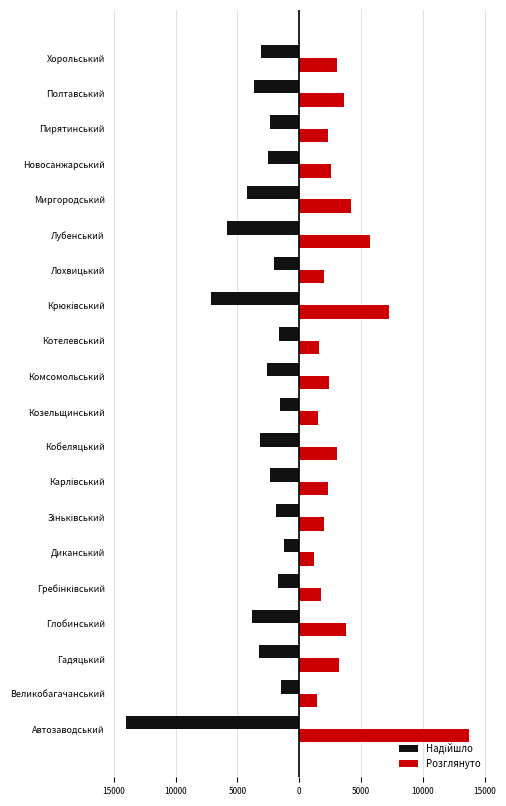

Reading left to right, extract all data points from this chart.

Надійшло: -13974	-1477	-3262	-3803	-1731	-1222	-1896	-2384	-3179	-1541	-2579	-1630	-7175	-2020	-5843	-4266	-2513	-2357	-3702	-3079
Розглянуто: 13759	1397	3237	3782	1750	1214	2002	2294	3084	1520	2396	1611	7246	1992	5728	4212	2556	2327	3654	3084